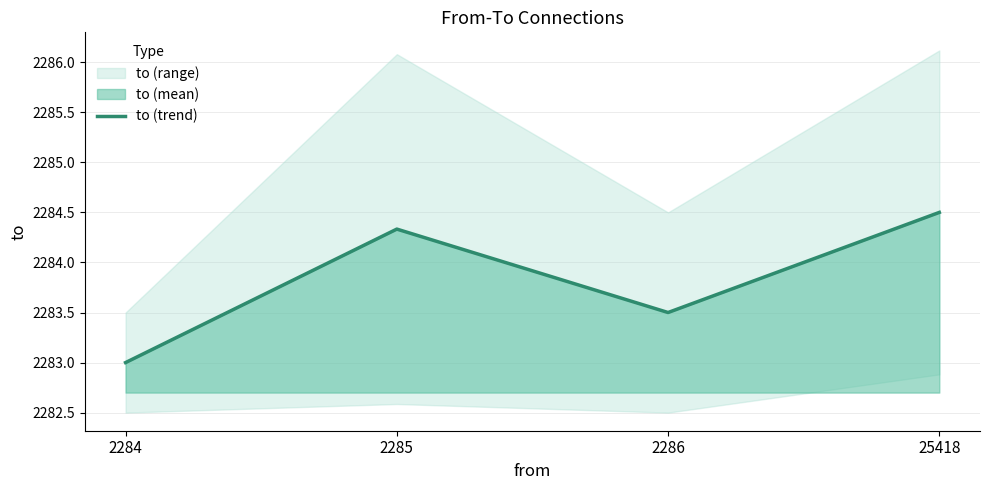

At which category does the chart reach its minimum across all series?

2284